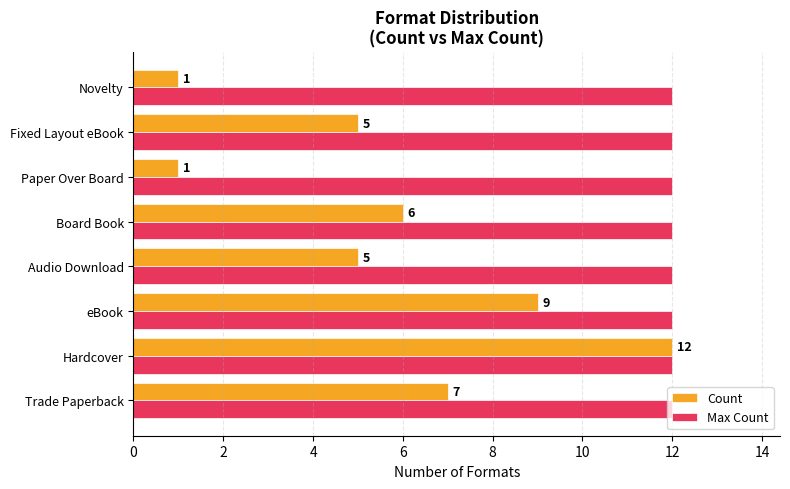

What is the sum of all Max Count values?

96